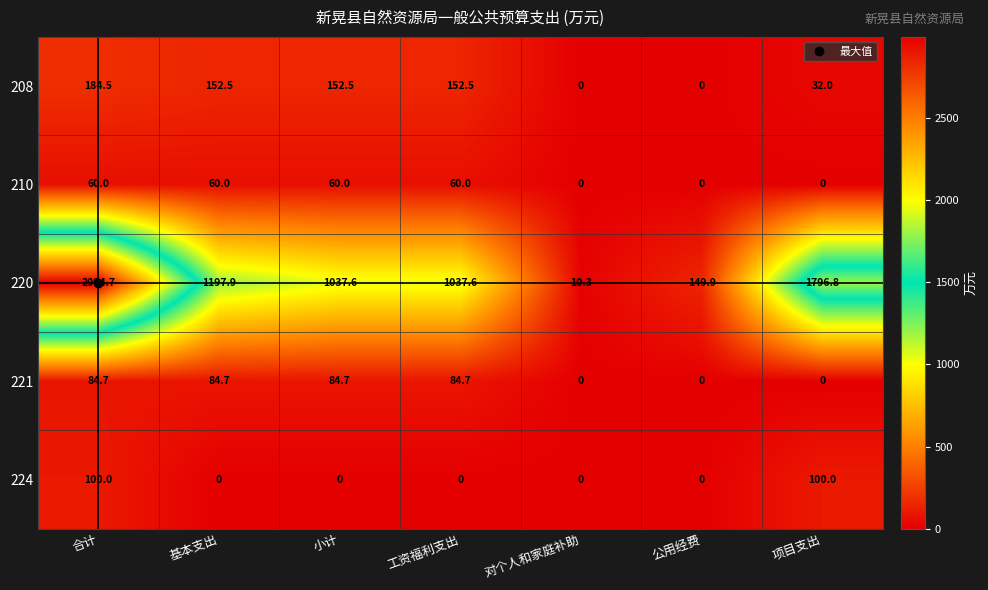

The 210 series shows 0.0 at 对个人和家庭补助. True or false?

True